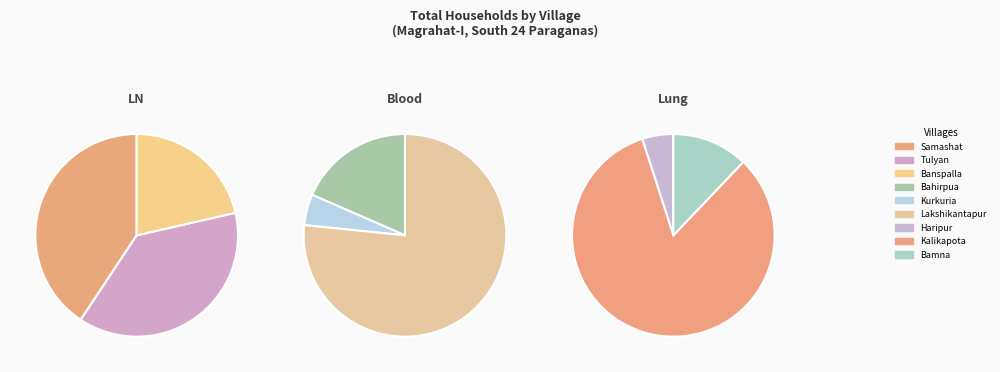

To the nearest percent, what is the difference between the Kalikapota and Tulyan slice percentages?

41%